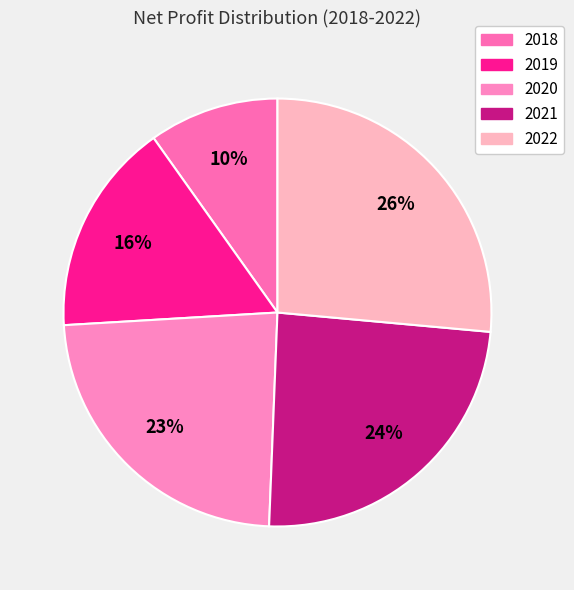

Rank the categories by value from lowest to highest.

2018, 2019, 2020, 2021, 2022